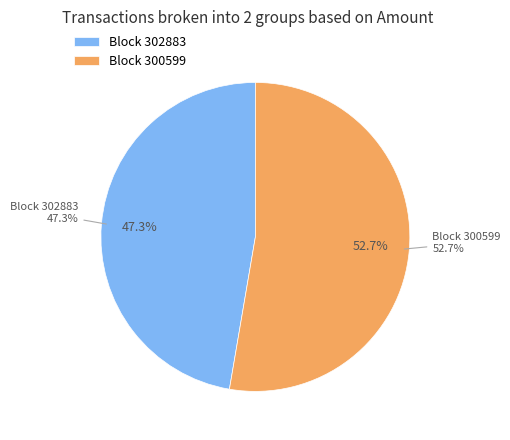

To the nearest percent, what is the average slice percentage?

50%